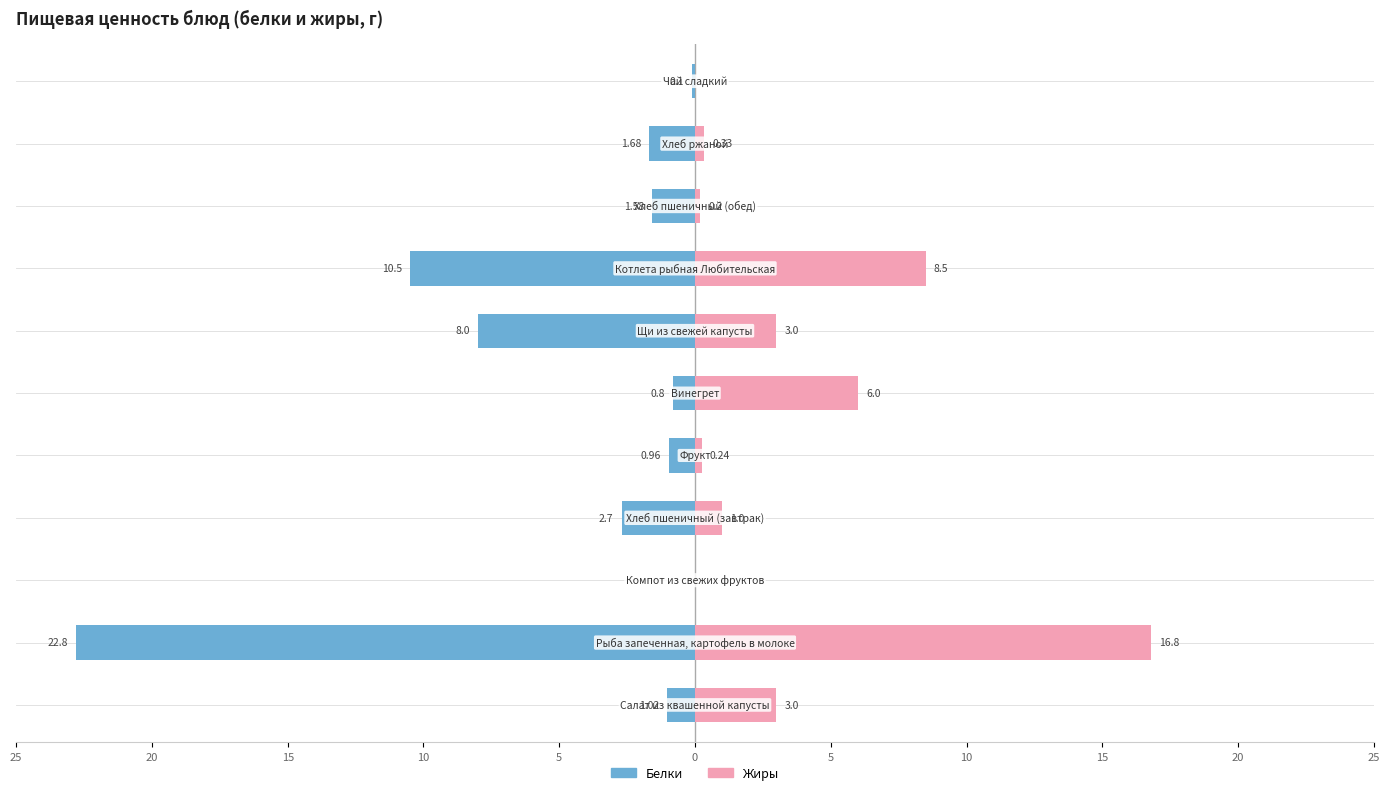

Does the chart contain stacked bars?

No